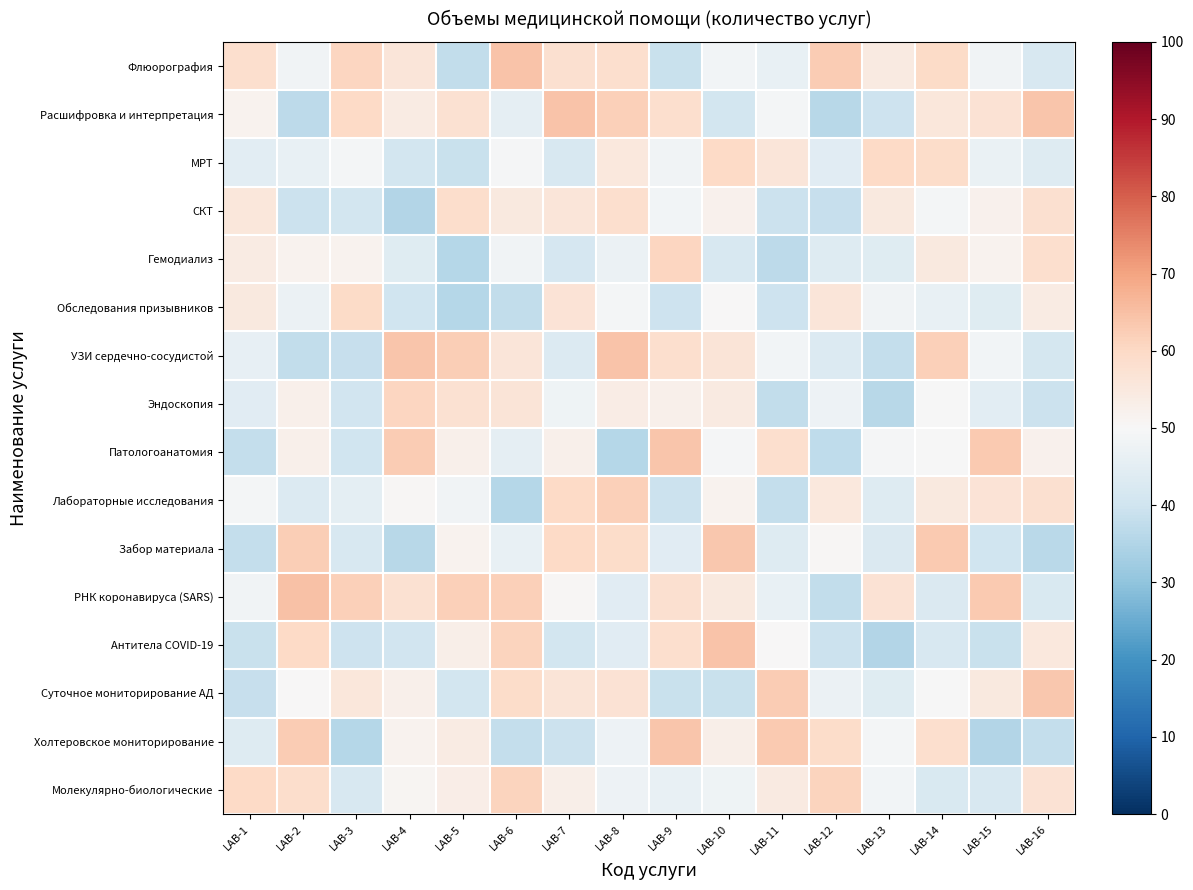

At which category does the chart reach its peak across all series?

LAB-2